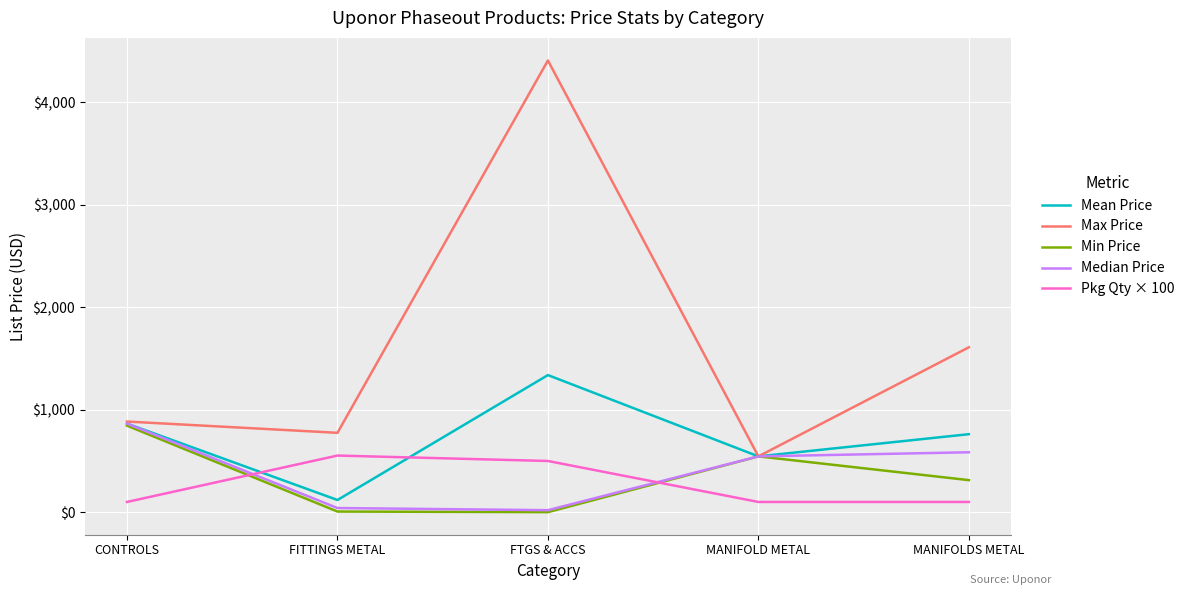

Is this an area chart (filled region under the line)?

No